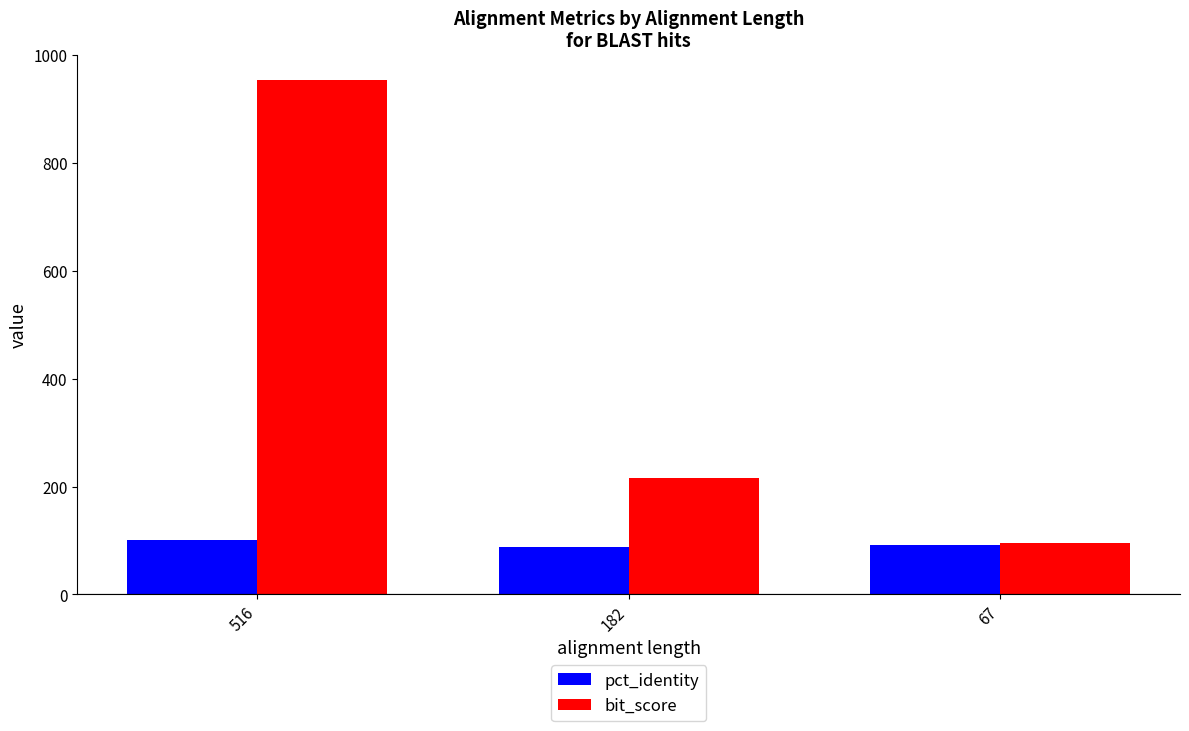

At which category does the chart reach its peak across all series?

516